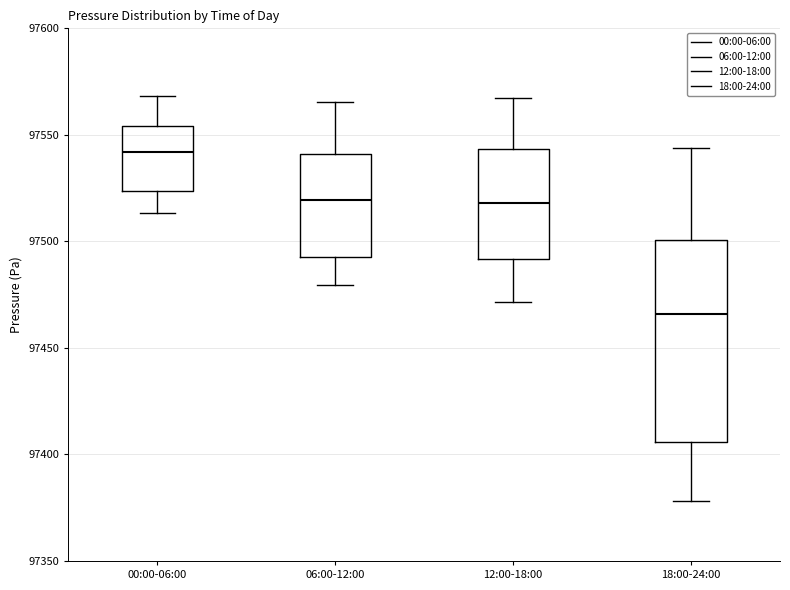

Reading left to right, read every box against the y-axis: the position of its median line, the range the box covers, and the ends of its whiskers. The values are not printed on the chart, so give them approximately, as read against the axis.

00:00-06:00: median 97540, box 97525 to 97555, whiskers 97515 to 97570
06:00-12:00: median 97520, box 97495 to 97540, whiskers 97480 to 97565
12:00-18:00: median 97520, box 97490 to 97545, whiskers 97470 to 97565
18:00-24:00: median 97465, box 97405 to 97500, whiskers 97380 to 97545